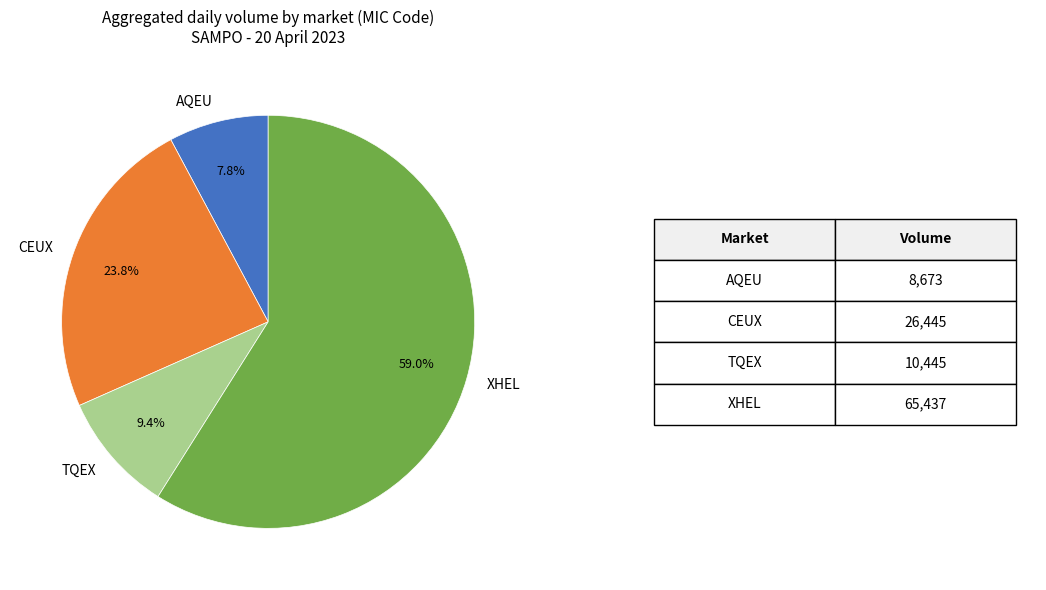

Is there a majority slice in this chart?

Yes